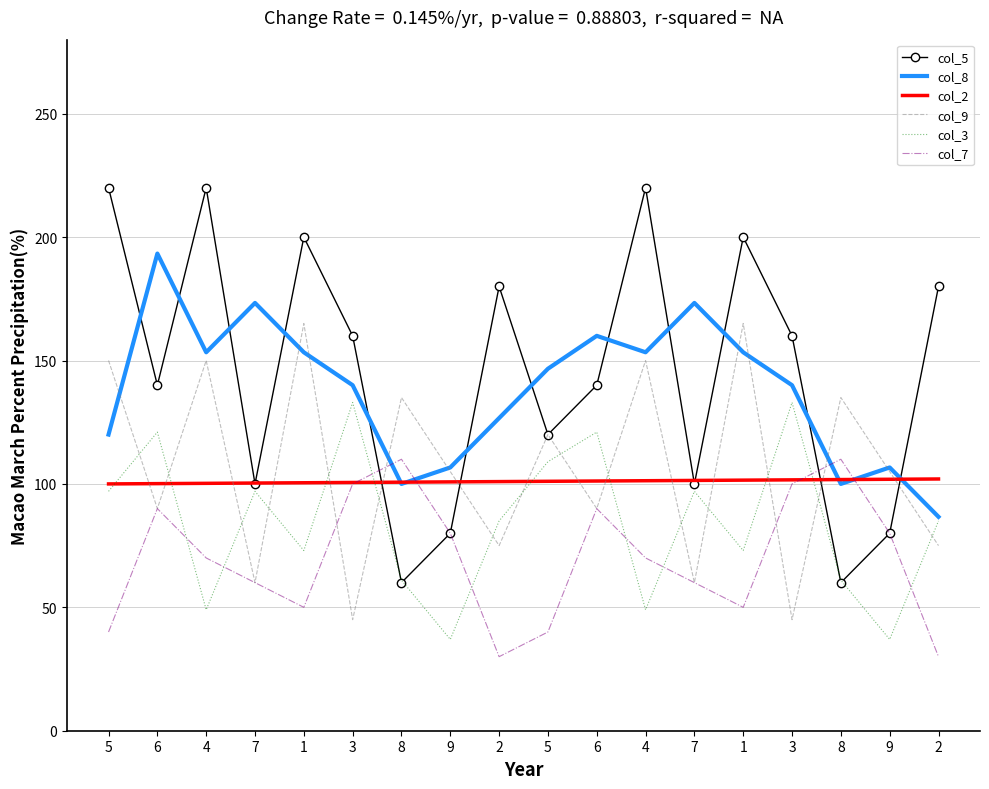

What is the minimum value for col_7?

30.0